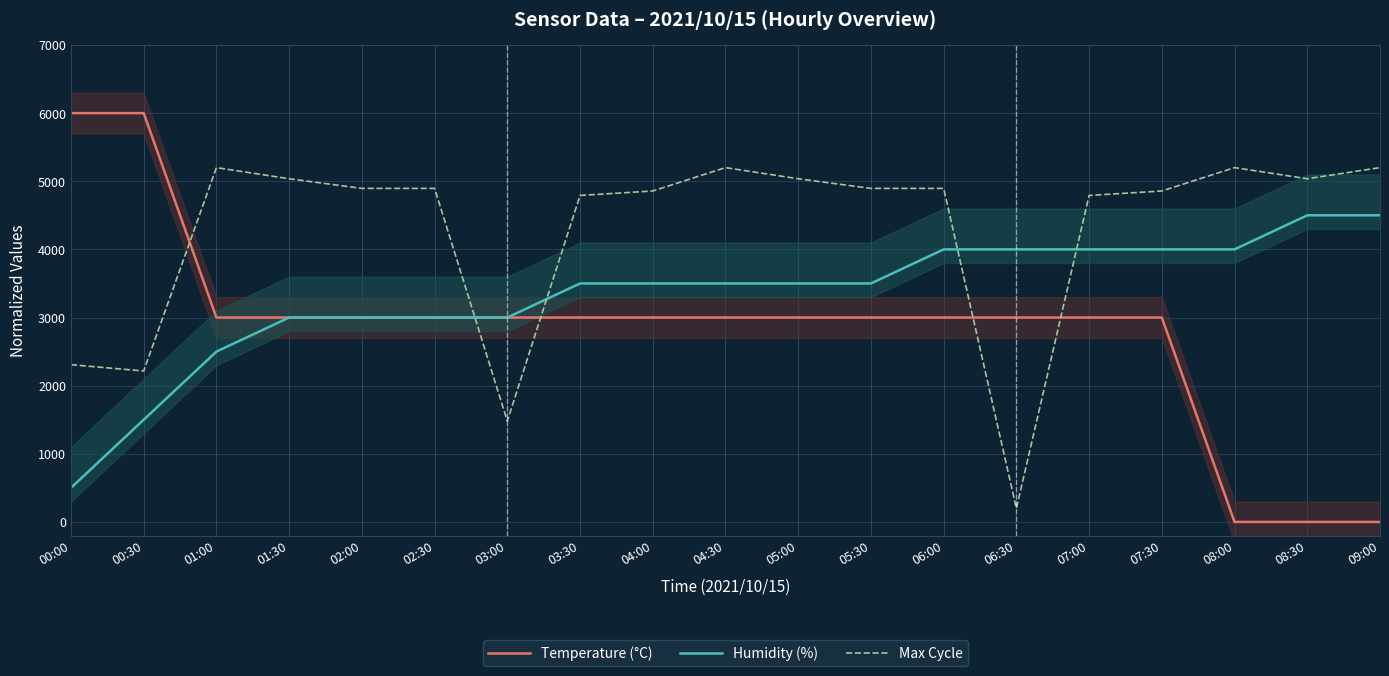

What is the value of the Humidity (%) point at the 19th from the left?

4500.0